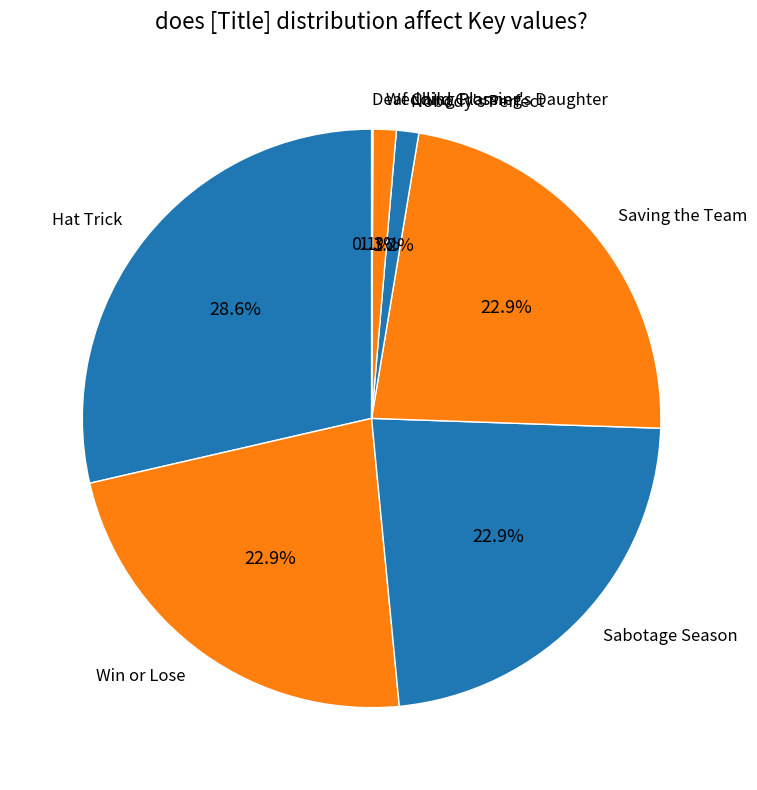

Which slice is the largest?

Hat Trick